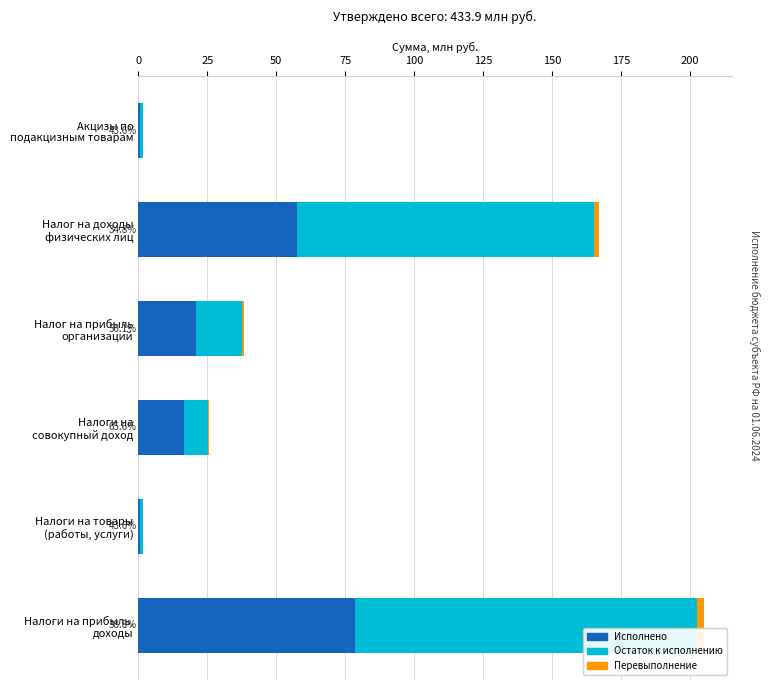

What is the sum of all Исполнено values?

175.1